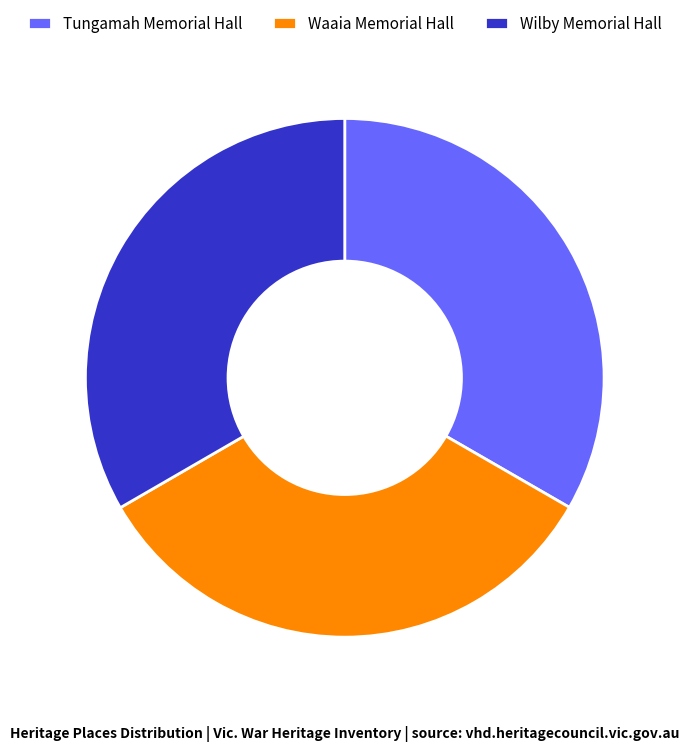

True or false: Waaia Memorial Hall accounts for 33% of the total.

True